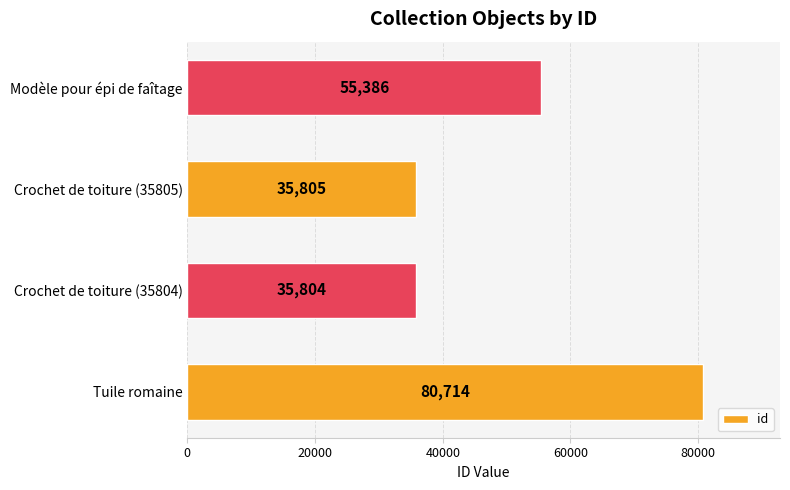

How many data points does each series have?

4